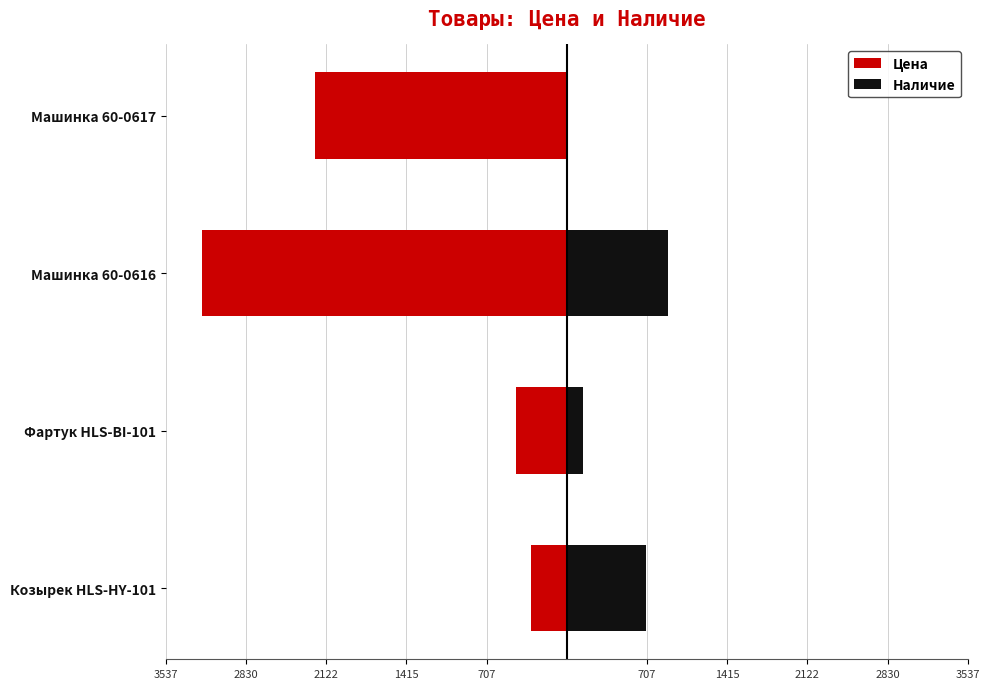

Is it true that Наличие equals 579.3 at Машинка 60-0617?

False